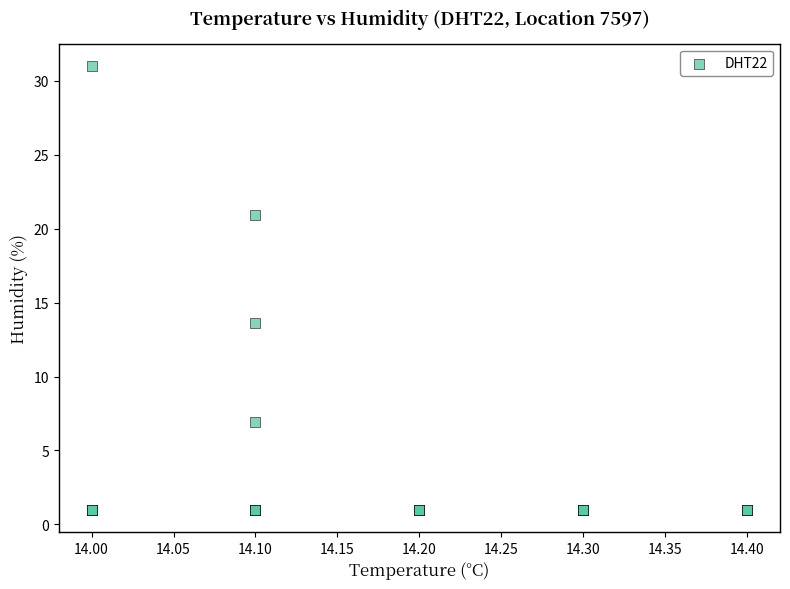

What Y value in the scatter plot is closest to 16?

13.6